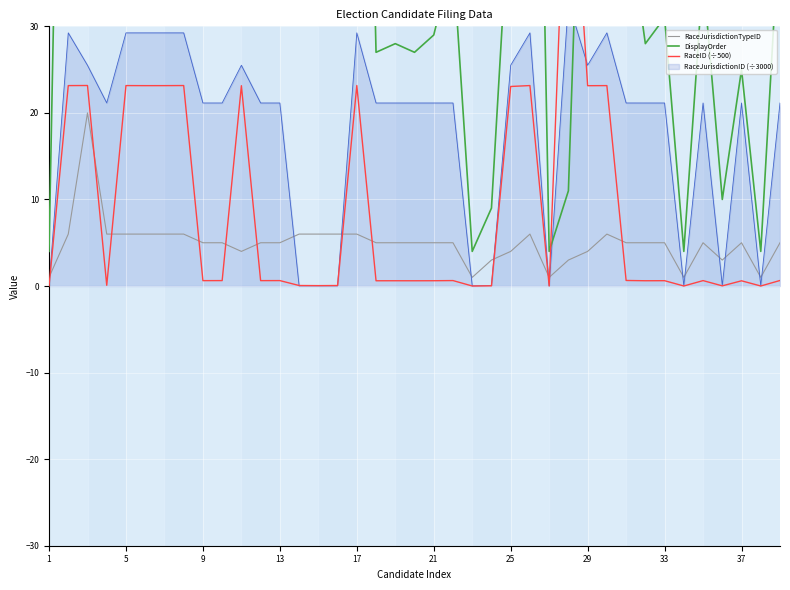

What is the average value of the RaceJurisdictionTypeID series?

5